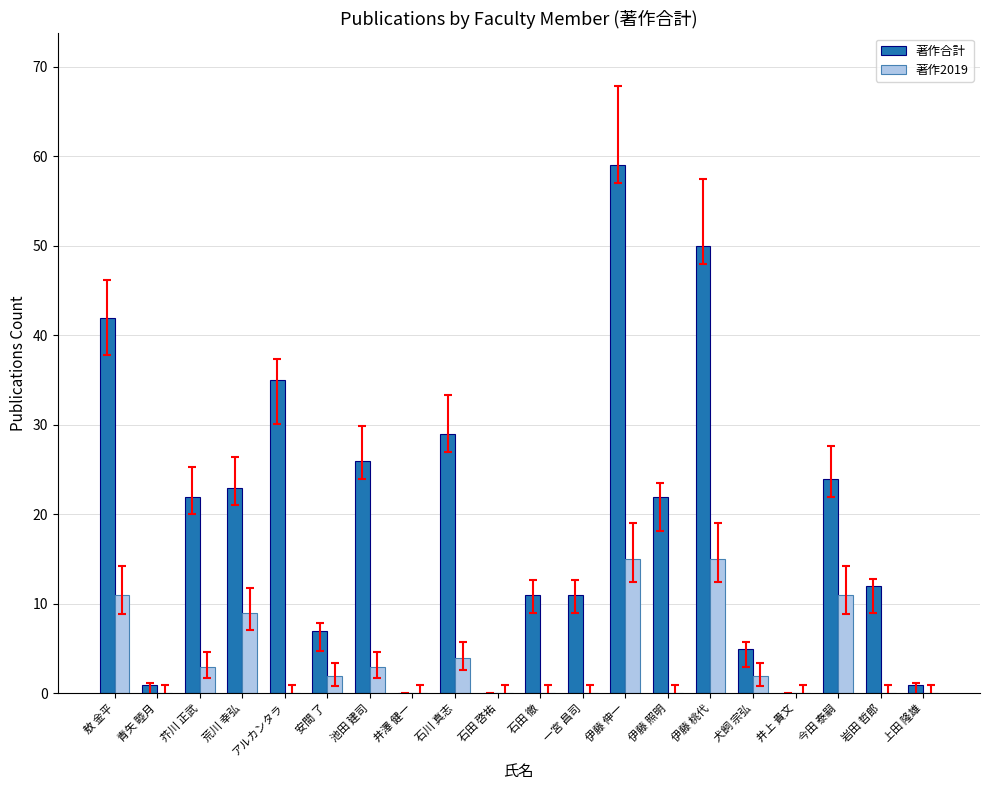

The 著作合計 series shows 29 at 石川 真志. True or false?

True